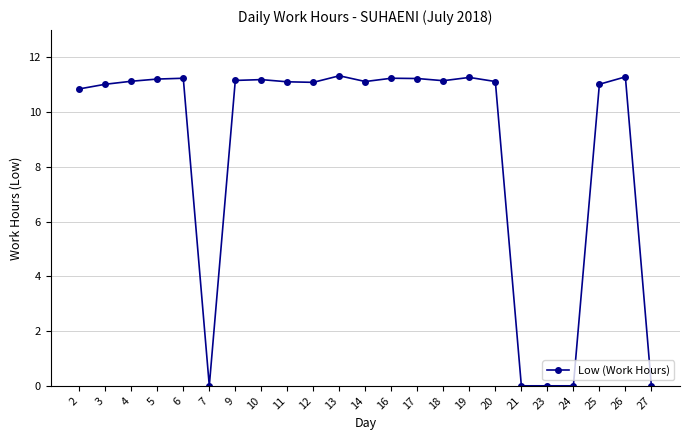

What is the sum of all values?

200.8